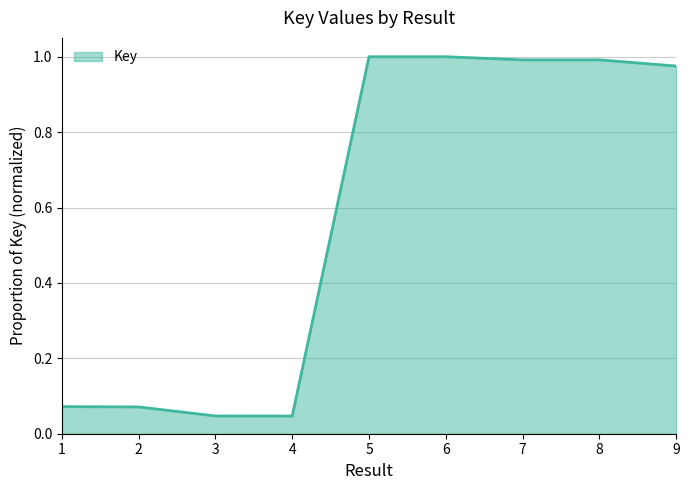

The chart shows a value of 0.1 at 3. True or false?

False